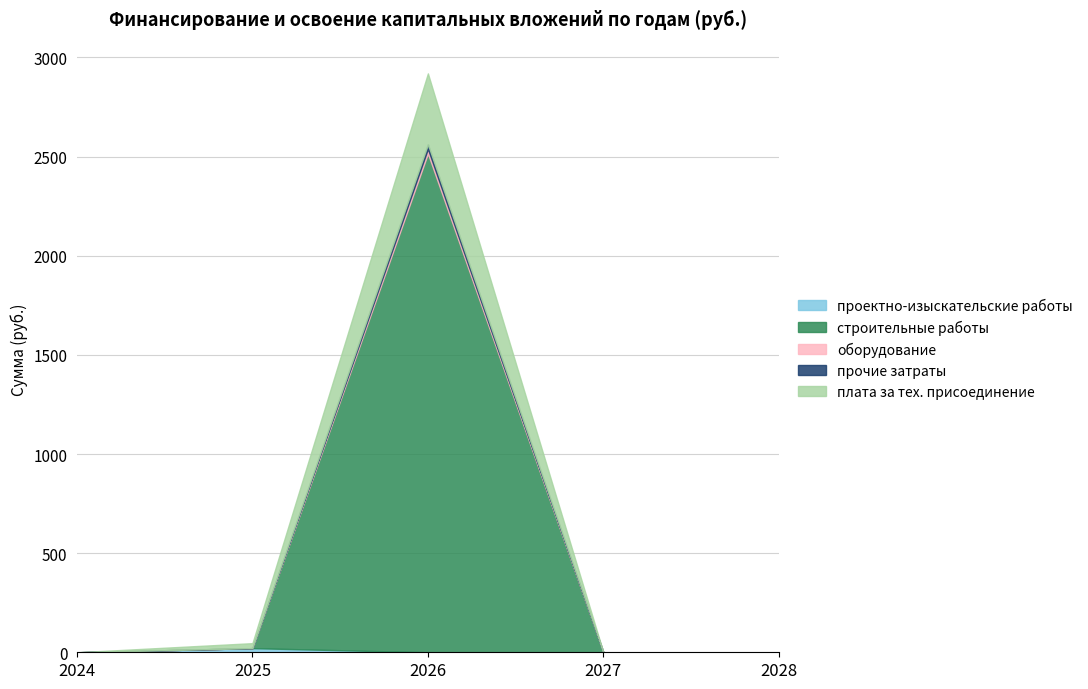

True or false: оборудование has more than 0 points higher than both neighbors.

True